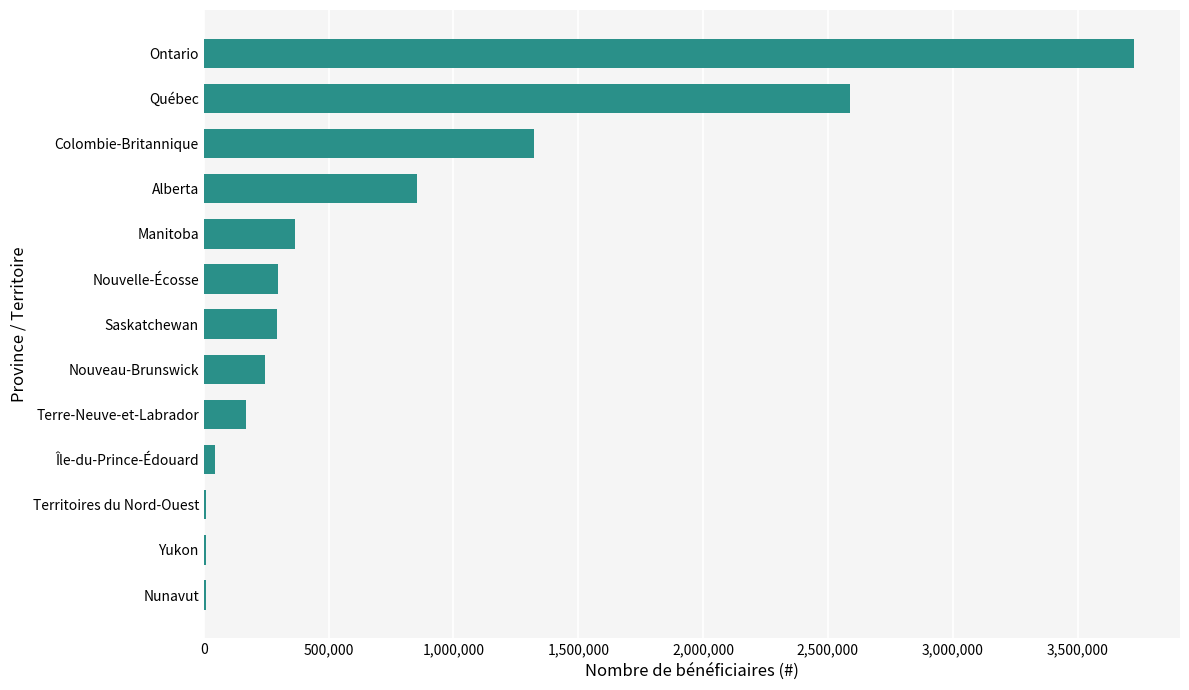

What is the sum of all values?

9926150